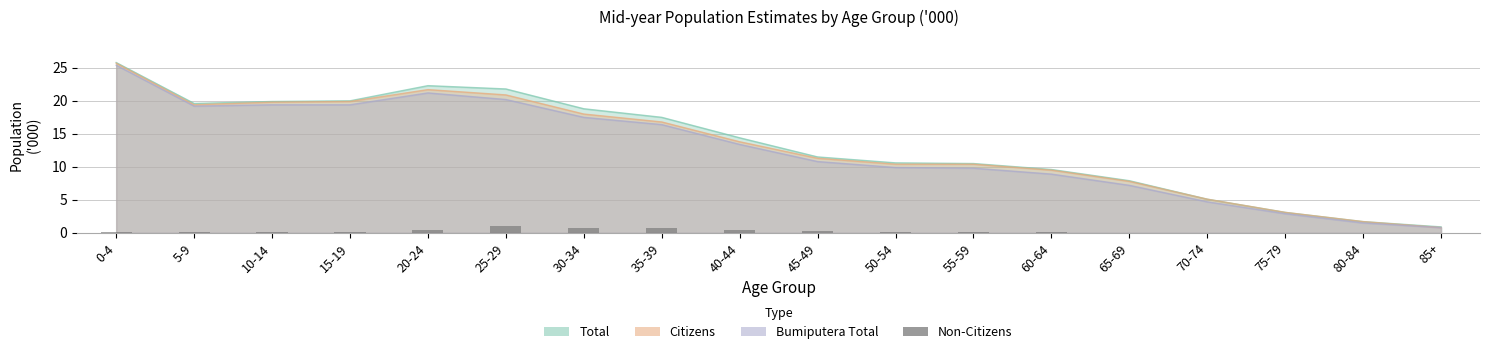

What position from the right is 25-29?

13